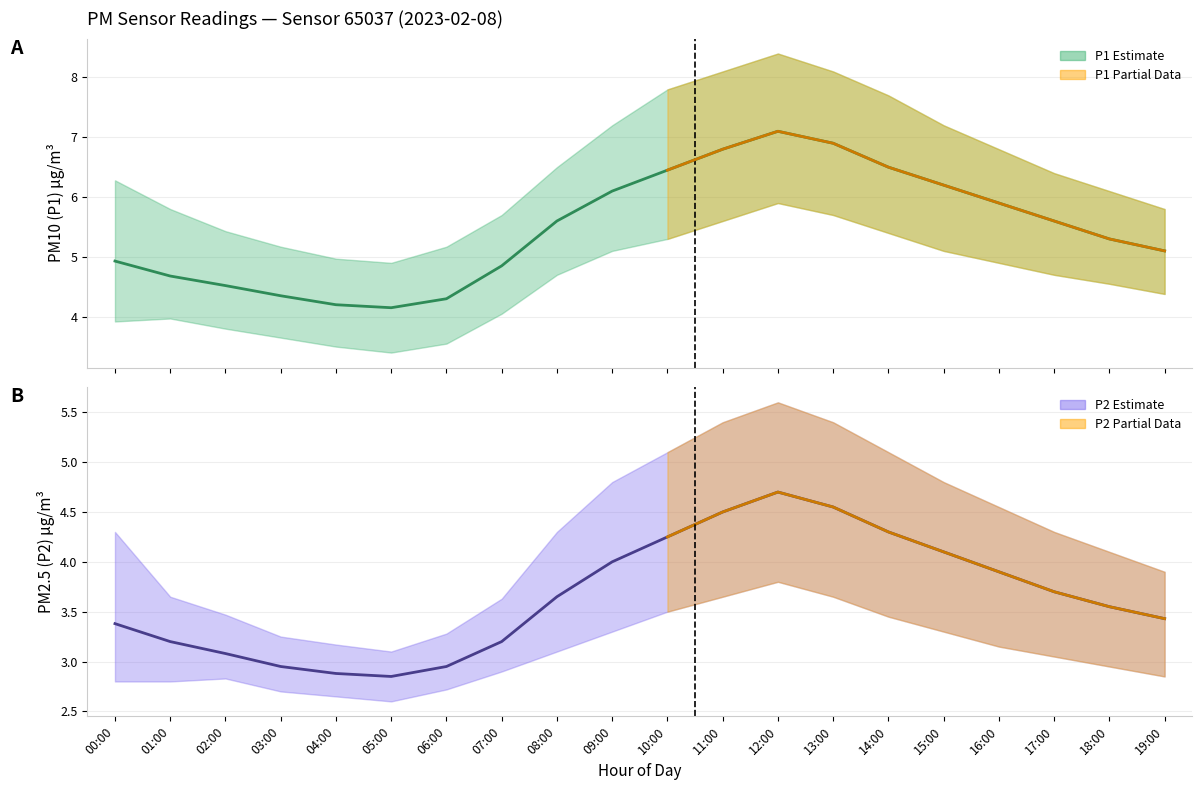

True or false: P1_upper and P1_lower cross at least once.

False